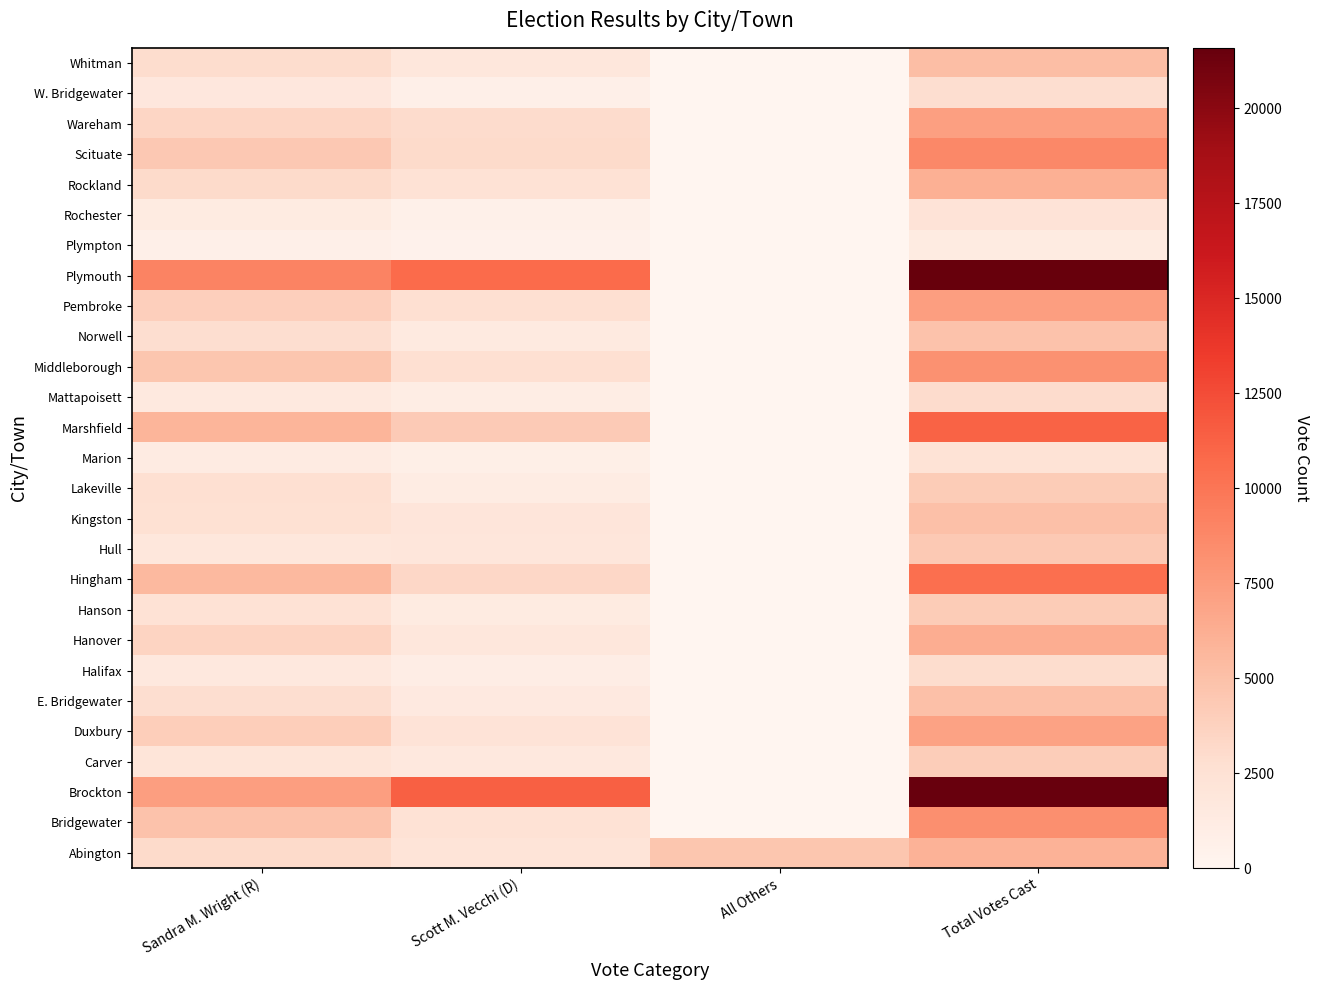

Count the number of data series in this chart.

27